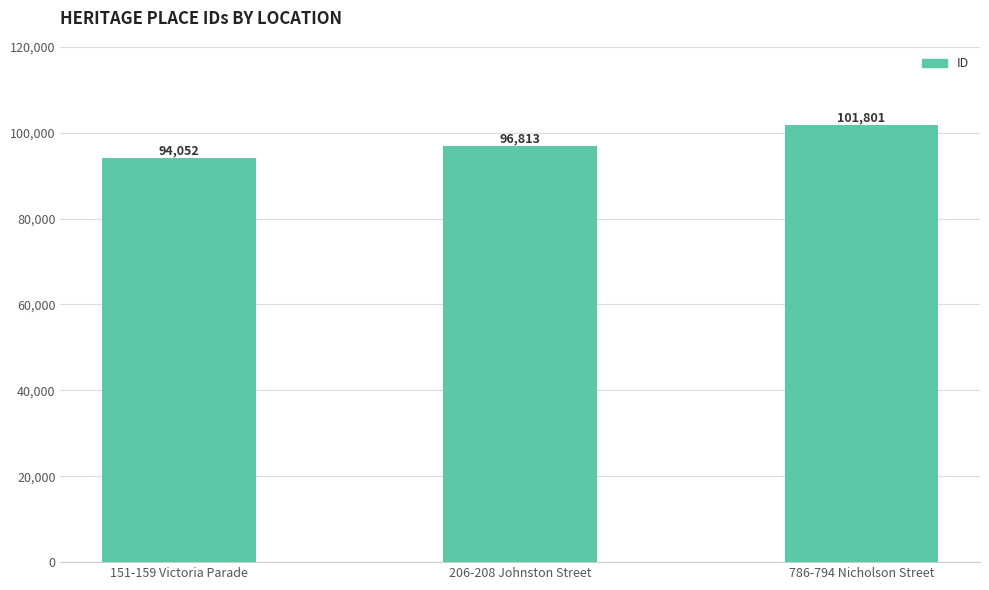

How many values are below 96813?

1